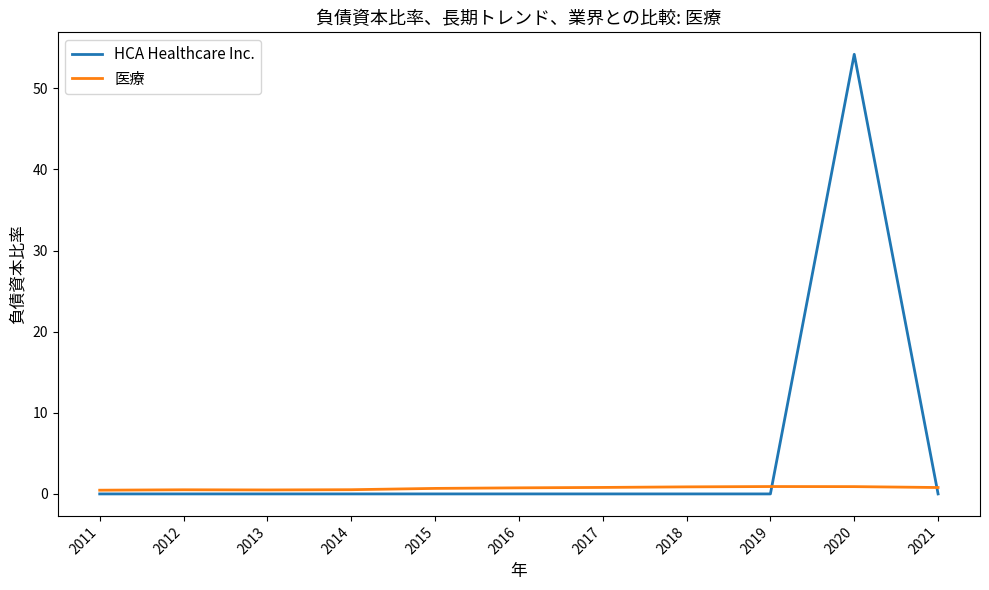

What is the average value of the 医療 series?

0.7